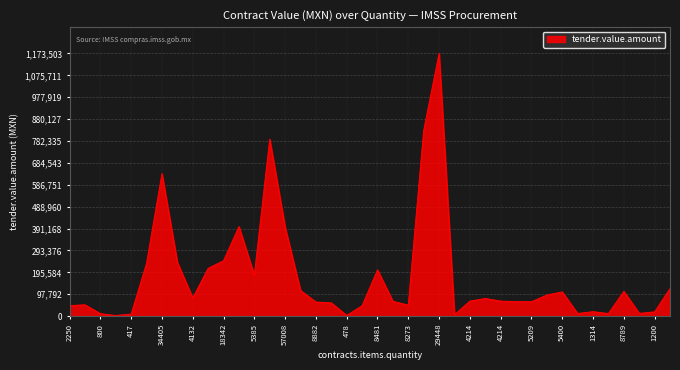

What is the difference between the maximum and minimum values?

1170478.8